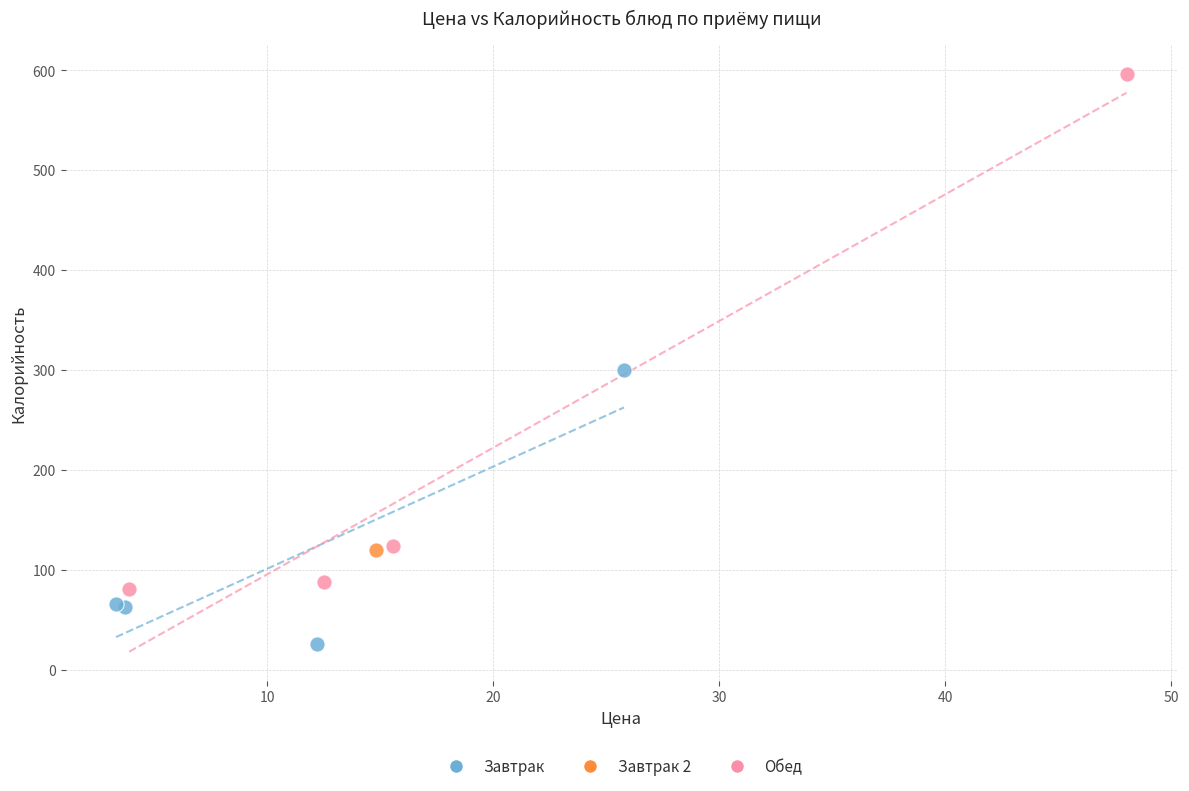

What are all the series names shown in the legend?

Завтрак, Завтрак 2, Обед